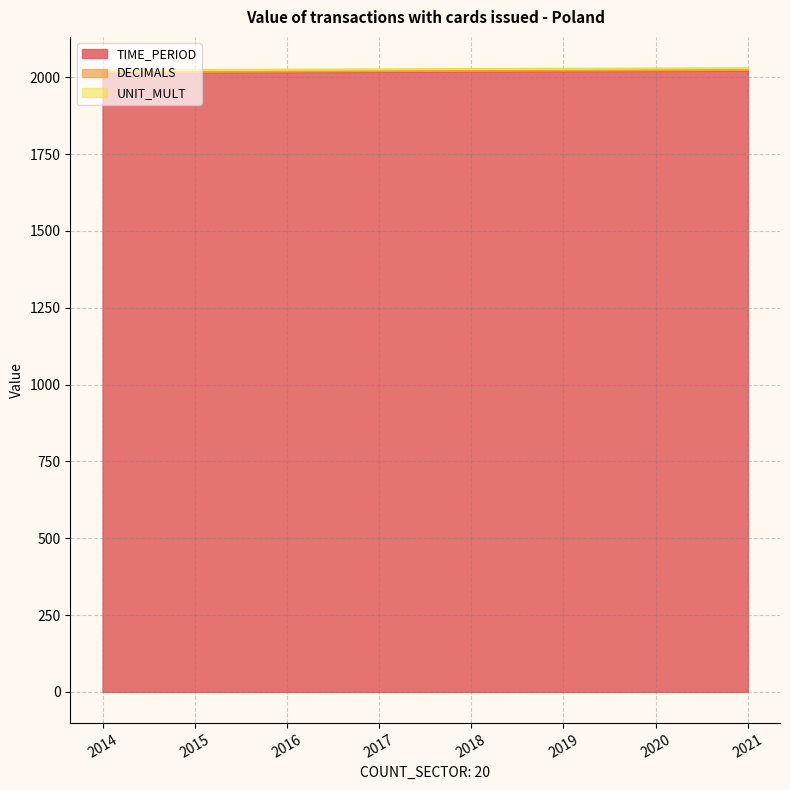

True or false: TIME_PERIOD (line) has a value of 2021 at 2021.

True